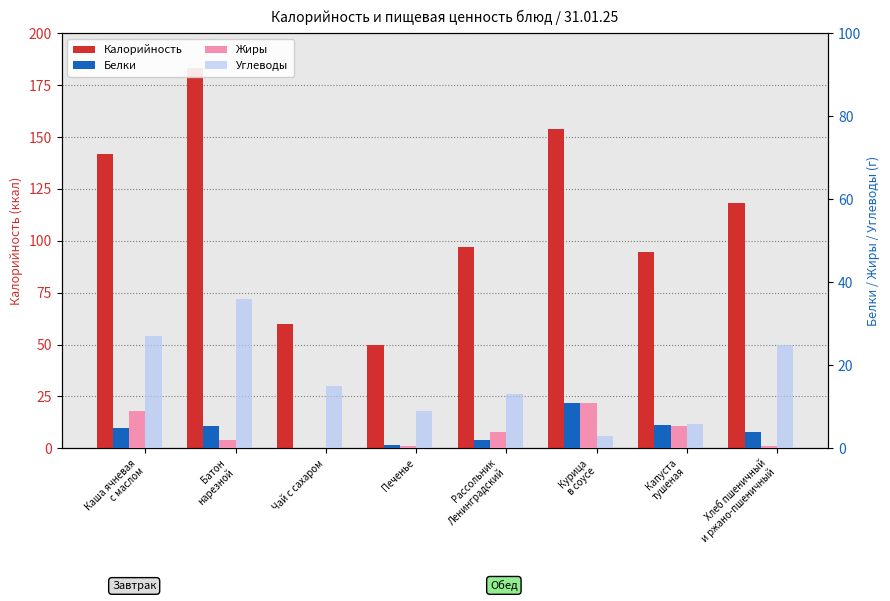

What is the difference between the second highest and minimum values in the Белки series?

5.5